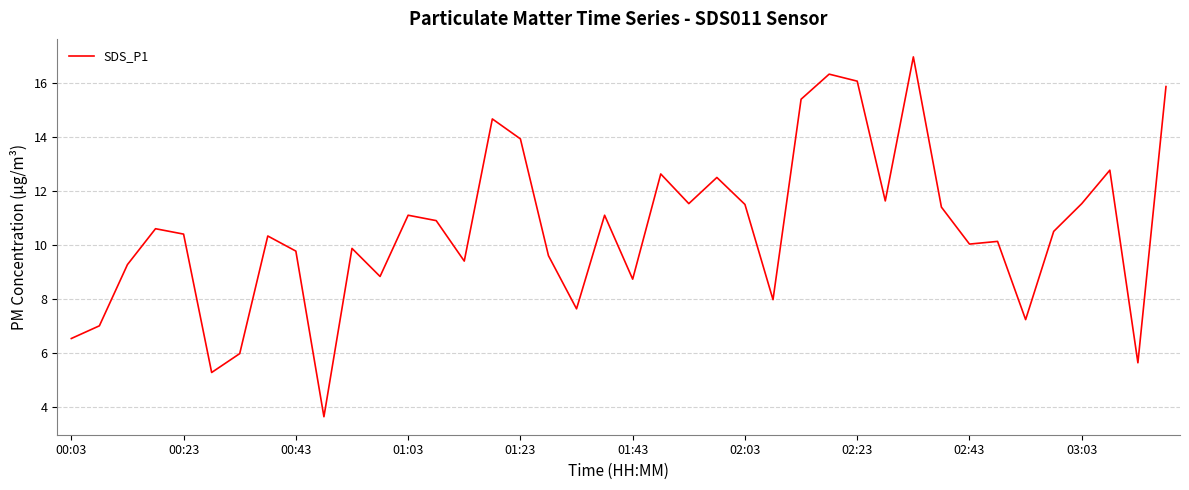

What is the minimum value shown in the chart?

3.6